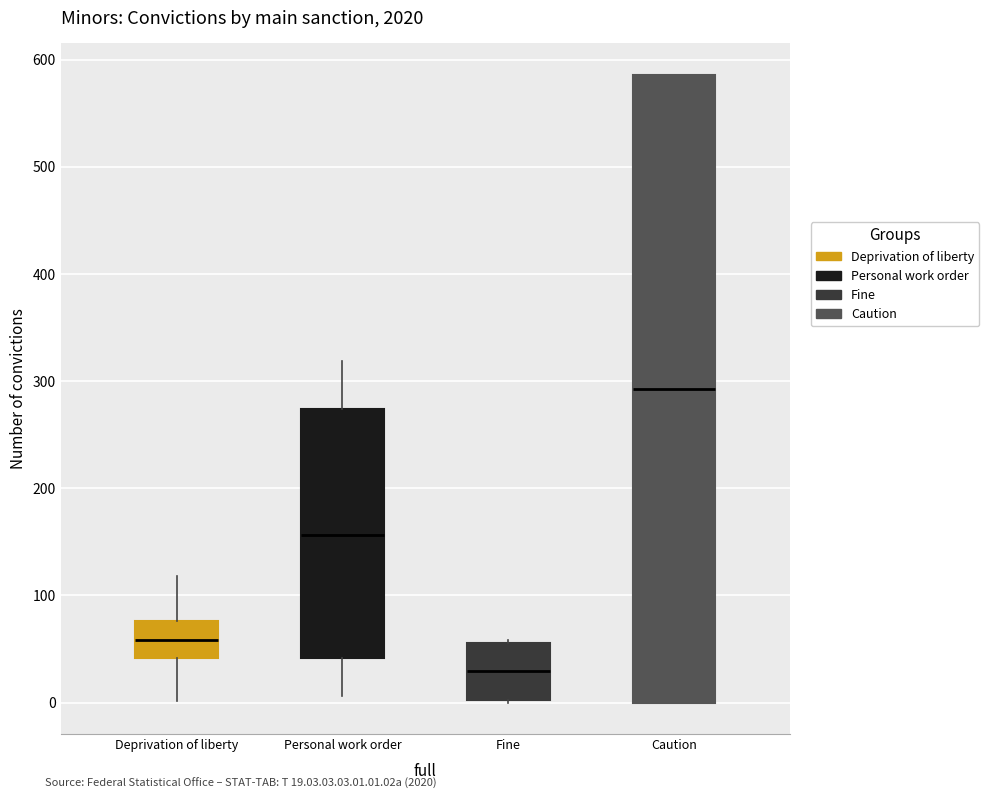

Which box's median line is the lowest?

Fine